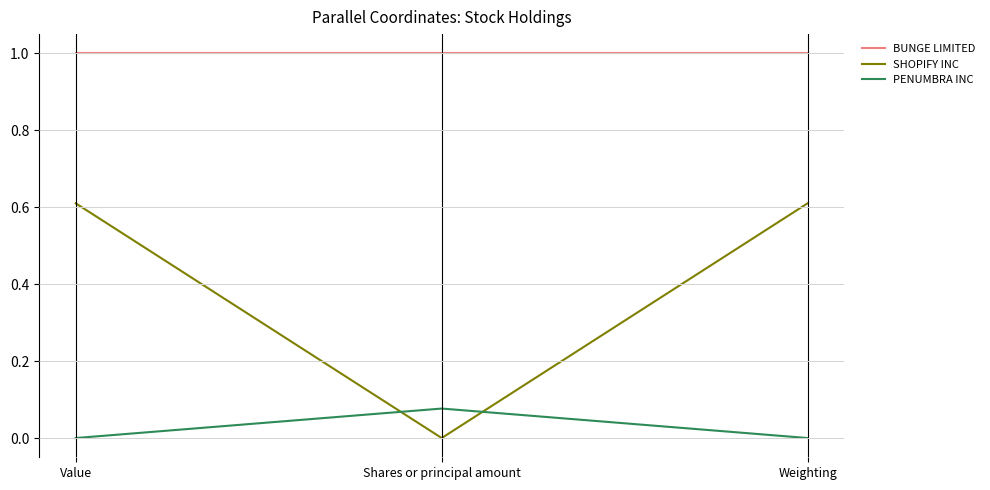

What is the spread (max minus min) of values at Weighting?

1.0